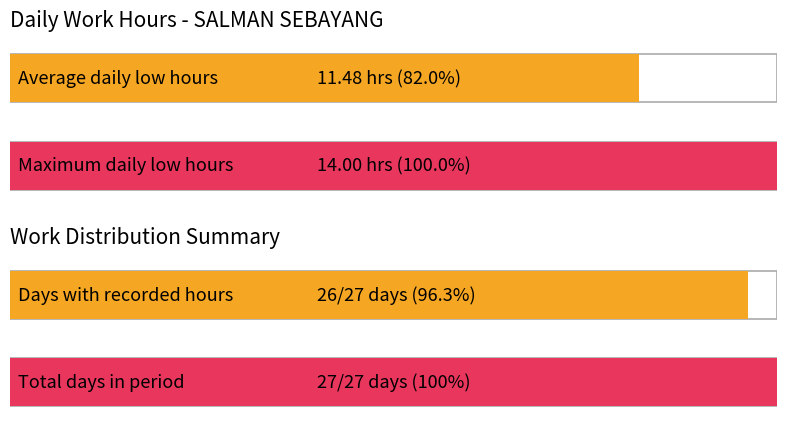

Does the chart contain stacked bars?

No